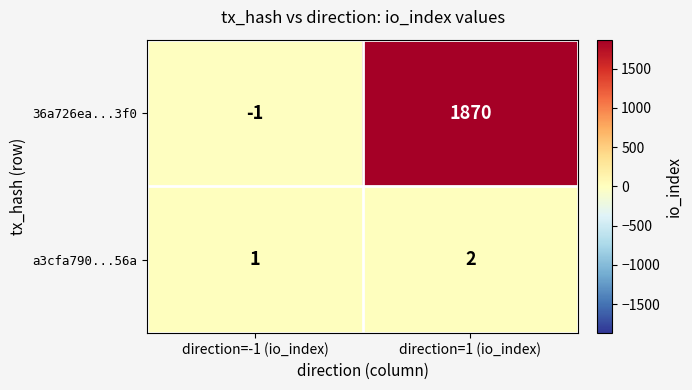

What is the sum of the a3cfa790...56a values at direction=-1 (io_index) and direction=1 (io_index)?

3